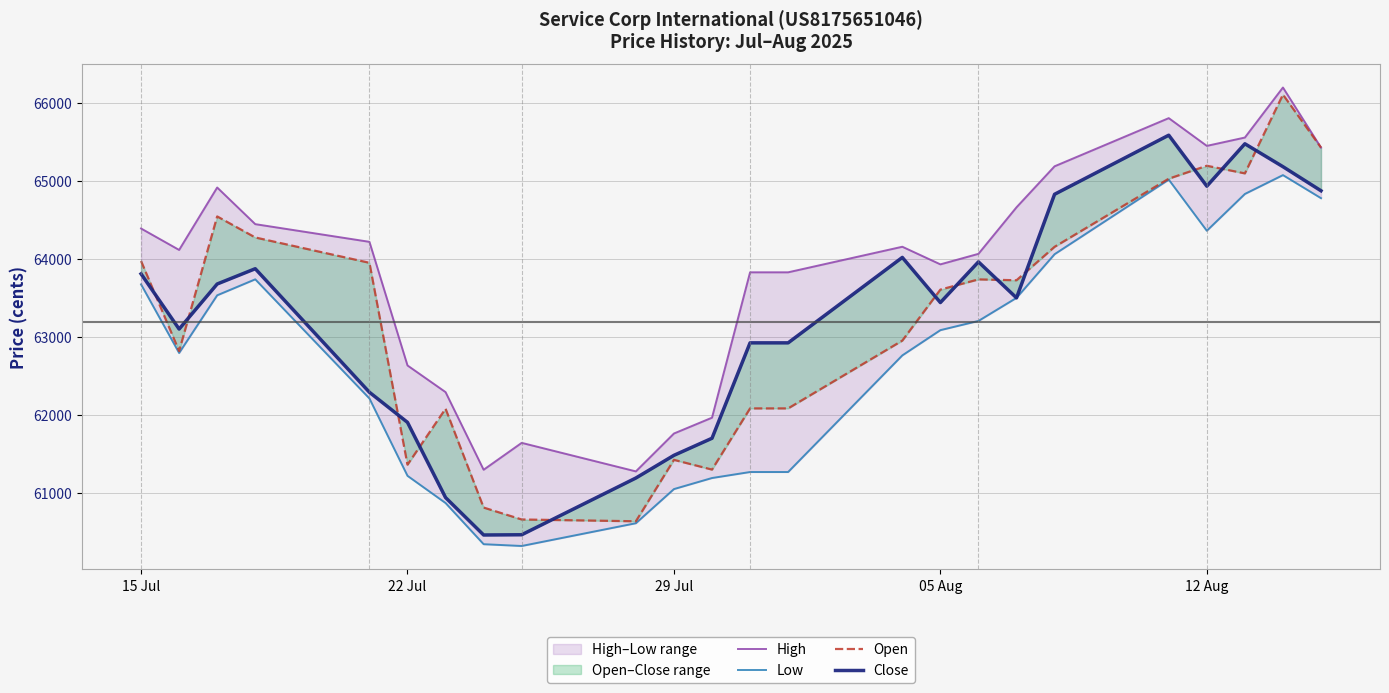

Which series has the largest total across all categories?

High